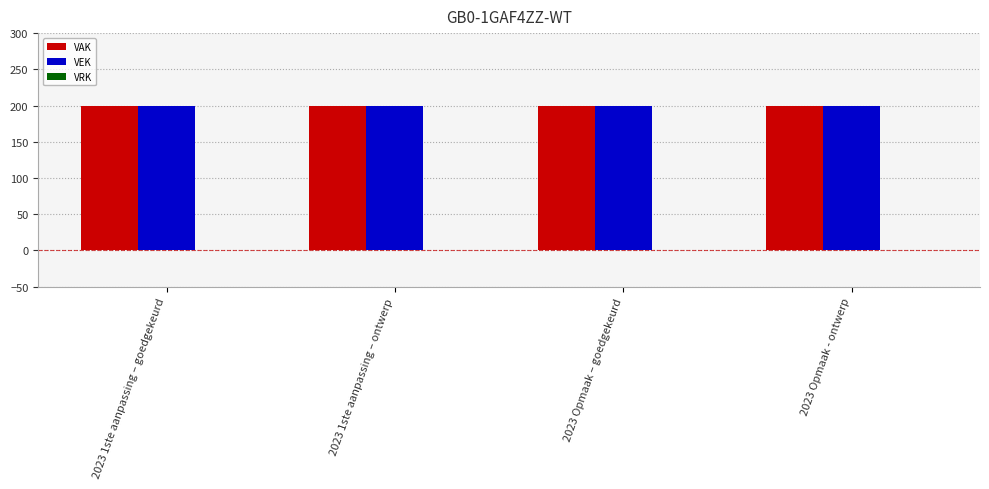

Reading left to right, what are all the values shown in this chart?

VAK: 2023 1ste aanpassing – goedgekeurd=200	2023 1ste aanpassing – ontwerp=200	2023 Opmaak – goedgekeurd=200	2023 Opmaak - ontwerp=200
VEK: 2023 1ste aanpassing – goedgekeurd=200	2023 1ste aanpassing – ontwerp=200	2023 Opmaak – goedgekeurd=200	2023 Opmaak - ontwerp=200
VRK: 2023 1ste aanpassing – goedgekeurd=0	2023 1ste aanpassing – ontwerp=0	2023 Opmaak – goedgekeurd=0	2023 Opmaak - ontwerp=0